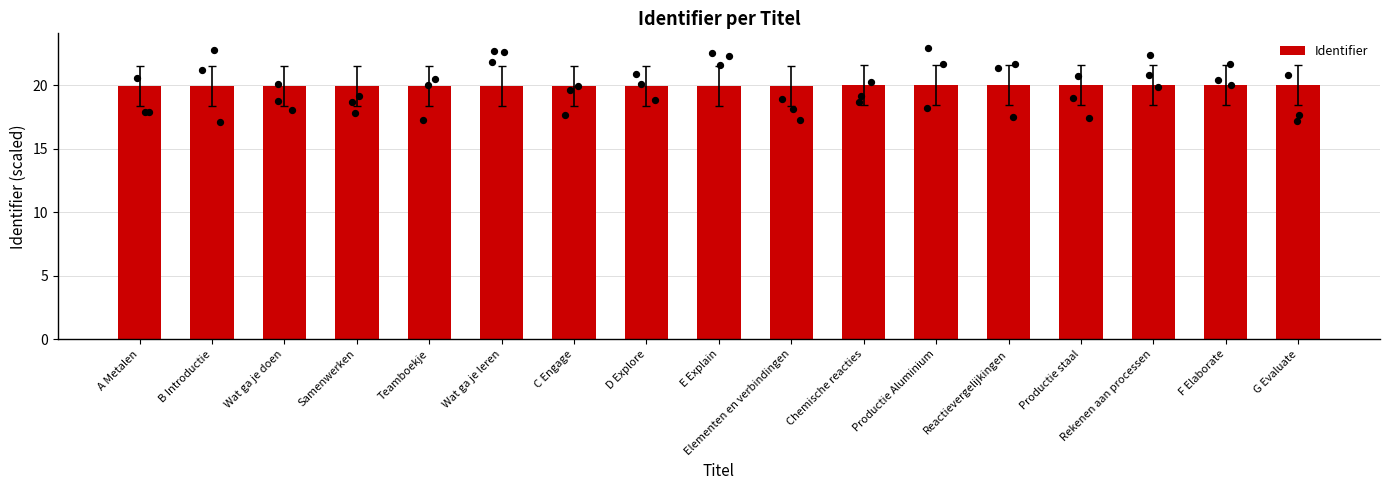

What is the ratio of the value at Wat ga je leren to the value at G Evaluate?

1.0